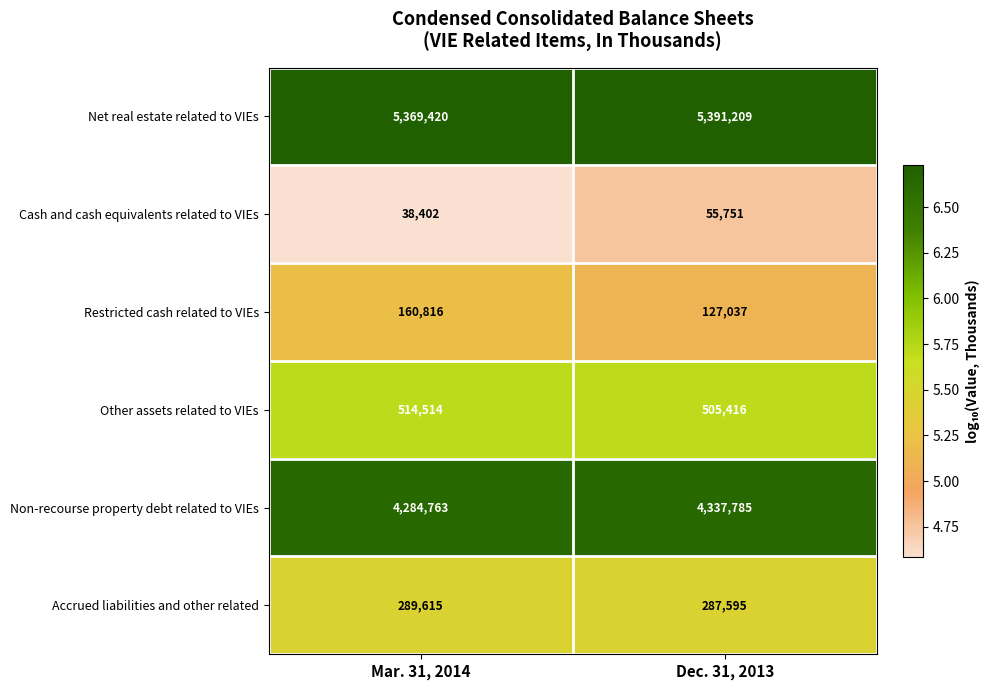

True or false: Non-recourse property debt related to VIEs has a value of 4337785 at Dec. 31, 2013.

True